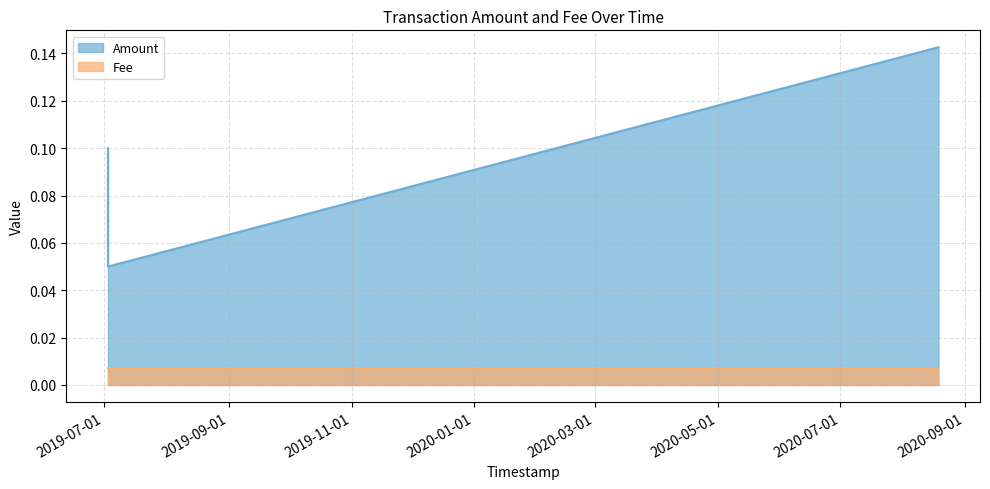

Rank the categories by value from lowest to highest.

2019-07-02 20:48:30, 2019-07-02 20:48:30, 2020-08-18 16:54:24